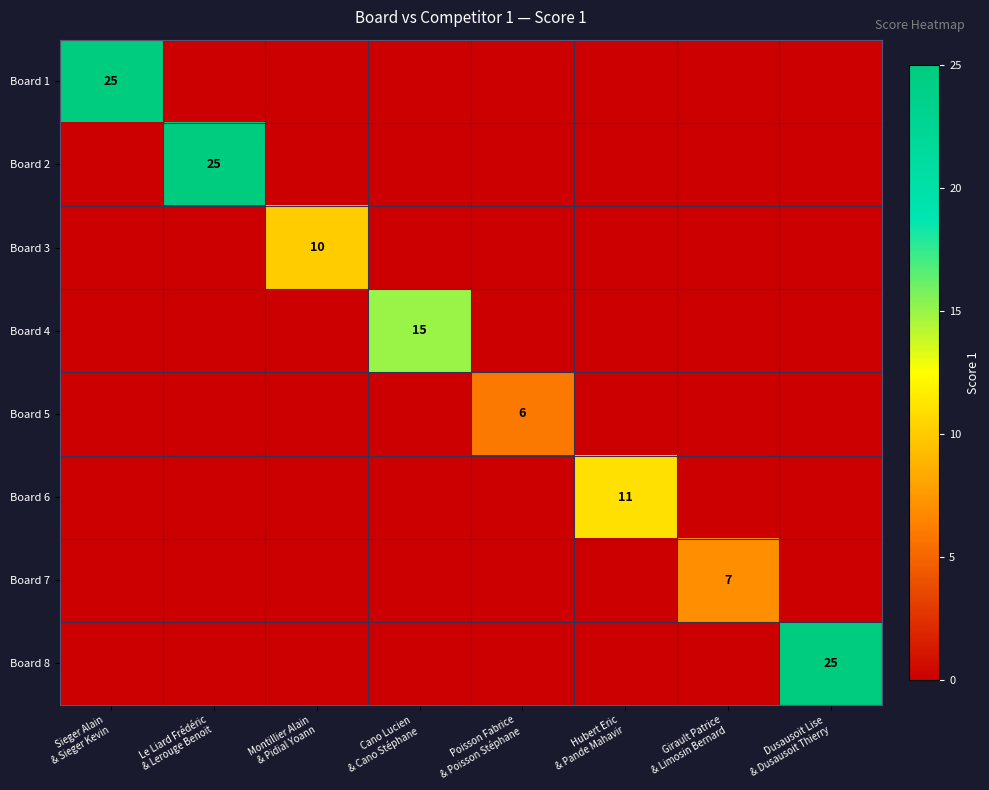

What is the difference between the maximum and minimum values in the Board 6 series?

11